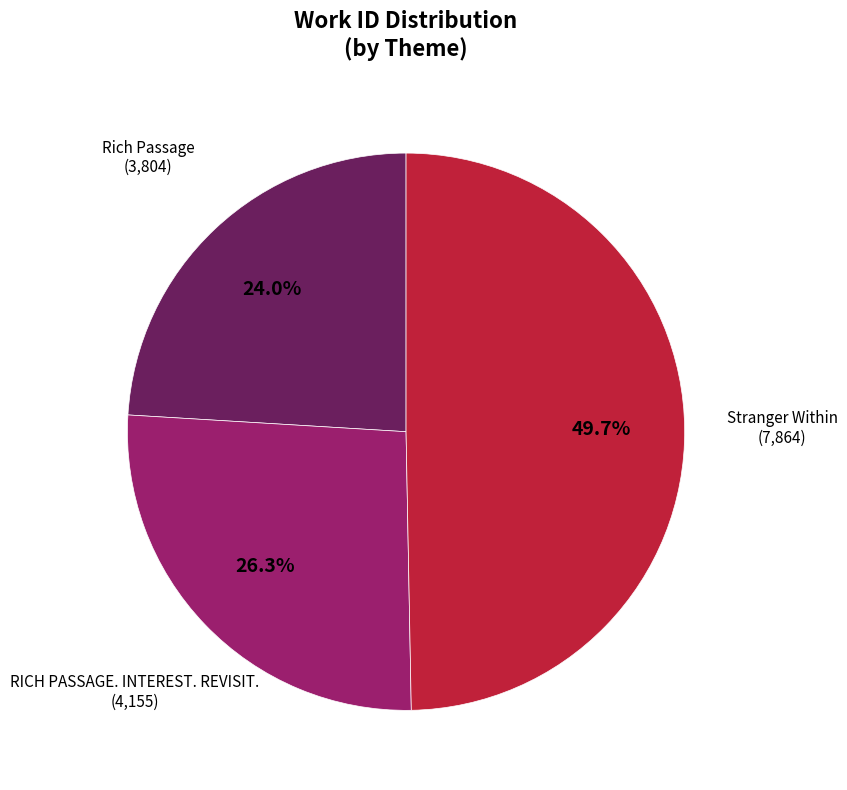

Count the number of slices in the pie.

3